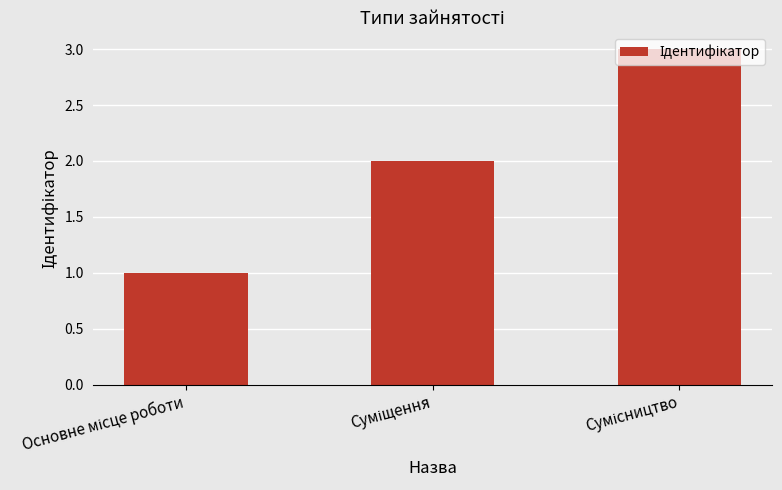

What is the sum of all values?

6